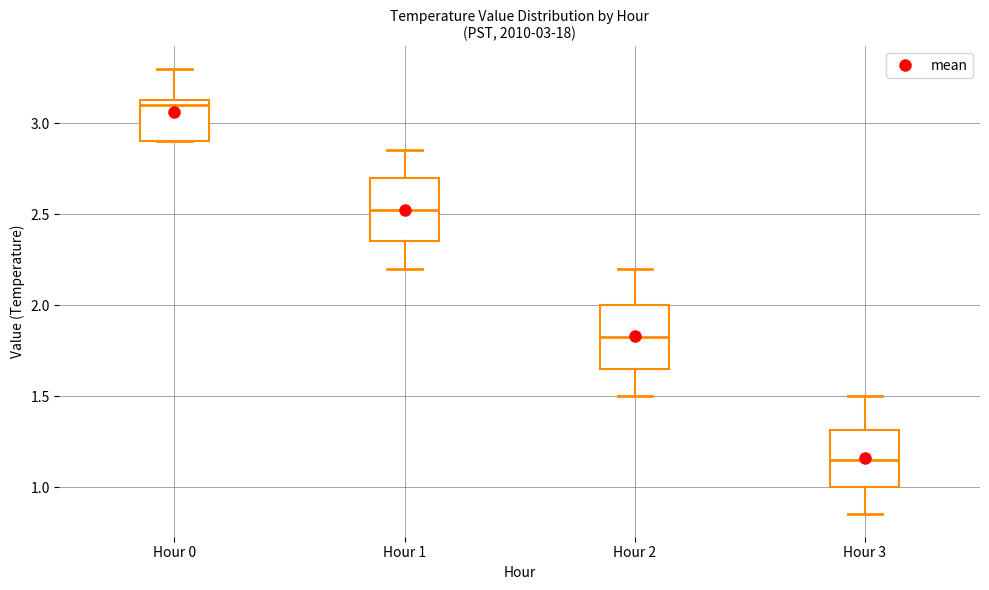

Reading left to right, transcribe this box plot: for each box, give where its median line is, the range the box spans, and where its two whiskers end, as read against the y-axis. The values are not printed on the chart, so give them approximately, as read against the axis.

Hour 0: median 3.10, box 2.90 to 3.15, whiskers 2.90 to 3.30
Hour 1: median 2.55, box 2.35 to 2.70, whiskers 2.20 to 2.85
Hour 2: median 1.85, box 1.65 to 2.00, whiskers 1.50 to 2.20
Hour 3: median 1.15, box 1.00 to 1.30, whiskers 0.85 to 1.50